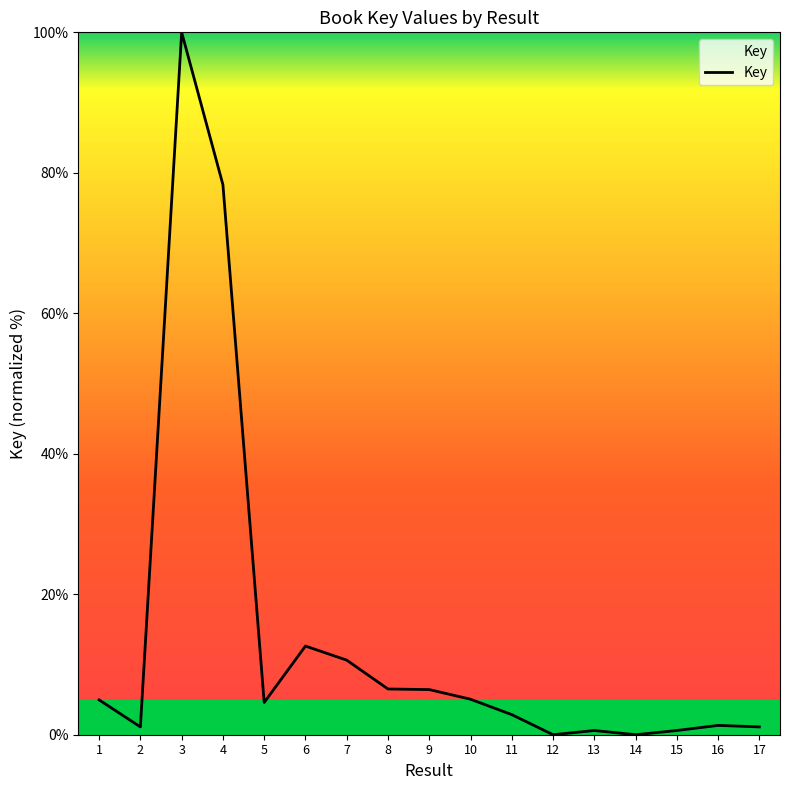

What is the difference between the maximum and minimum values?

100.0